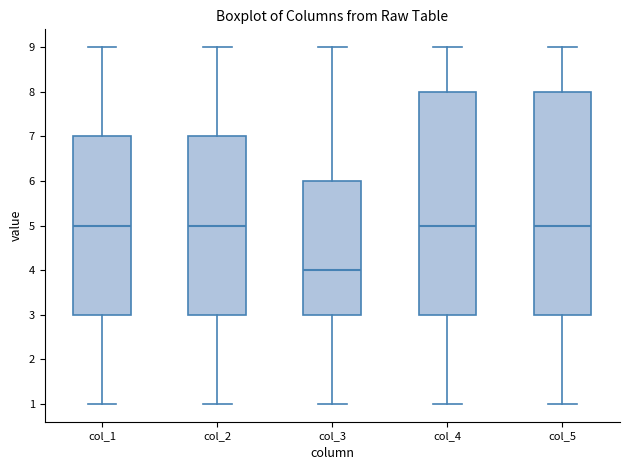

Reading left to right, transcribe this box plot: for each box, give where its median line is, the range the box spans, and where its two whiskers end, as read against the y-axis. The values are not printed on the chart, so give them approximately, as read against the axis.

col_1: median 5, box 3 to 7, whiskers 1 to 9
col_2: median 5, box 3 to 7, whiskers 1 to 9
col_3: median 4, box 3 to 6, whiskers 1 to 9
col_4: median 5, box 3 to 8, whiskers 1 to 9
col_5: median 5, box 3 to 8, whiskers 1 to 9